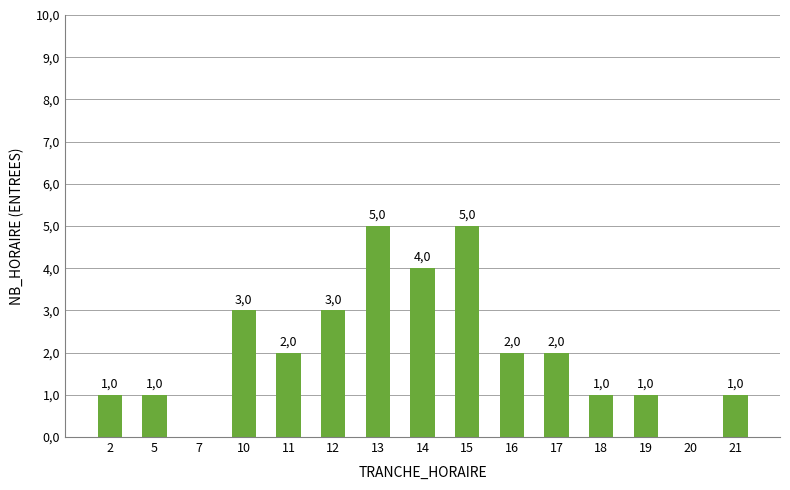

Which label corresponds to the largest value in the chart?

13